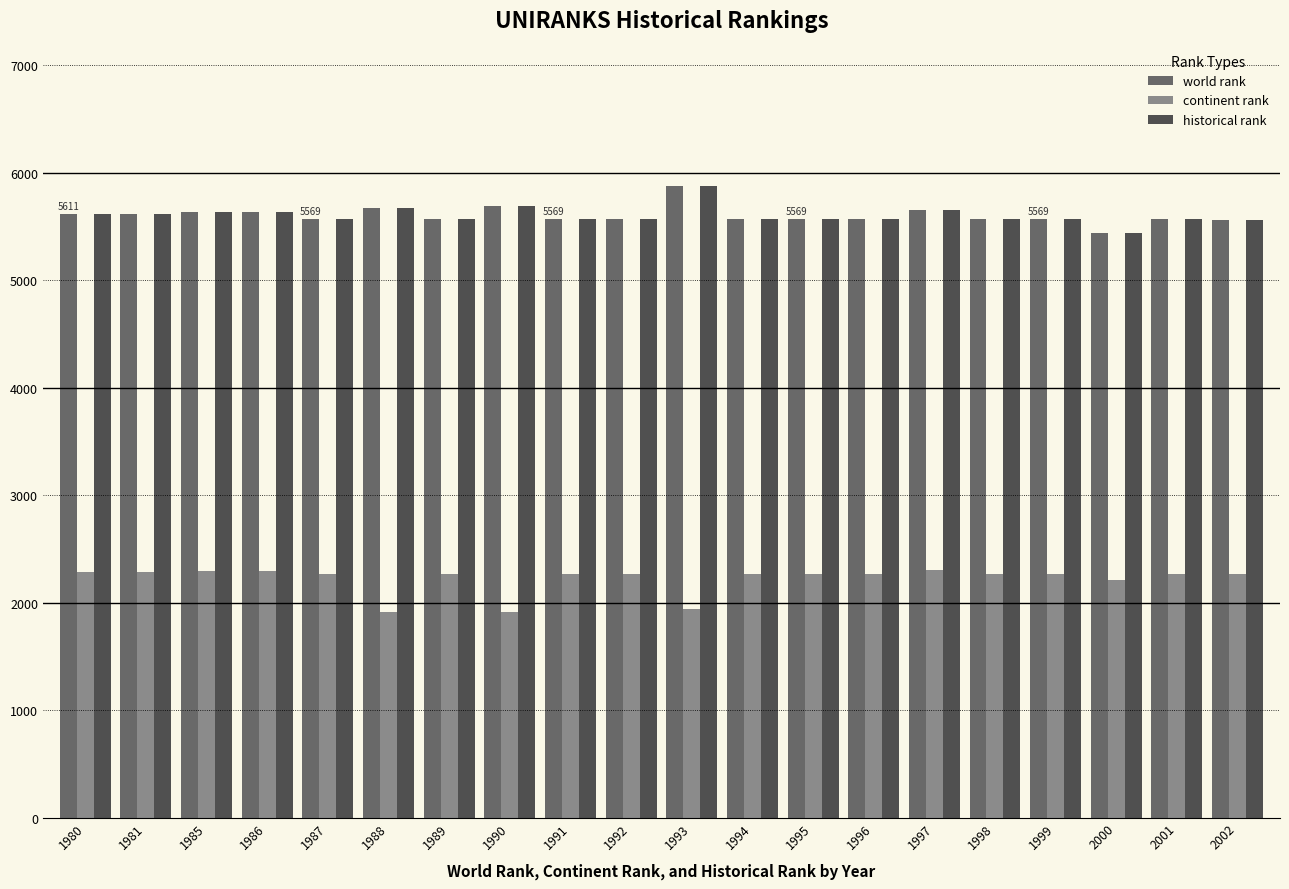

What is the minimum value shown in the chart?

1912